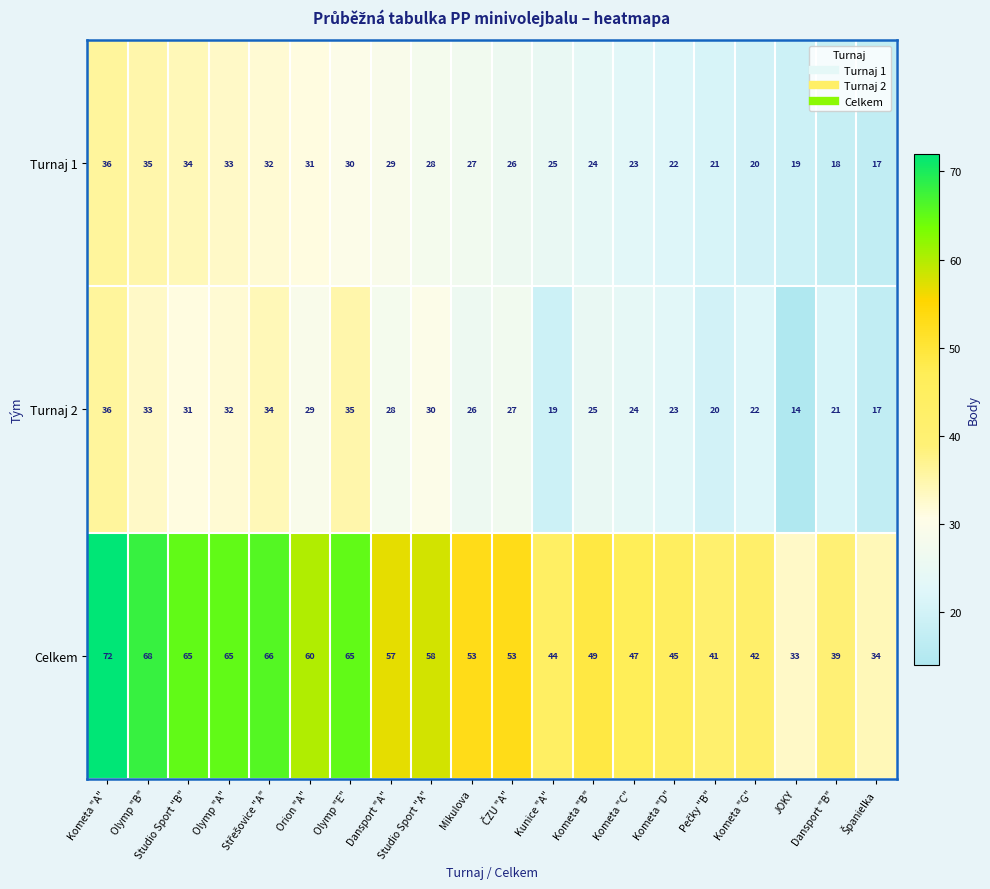

Which series has the largest total across all categories?

Celkem